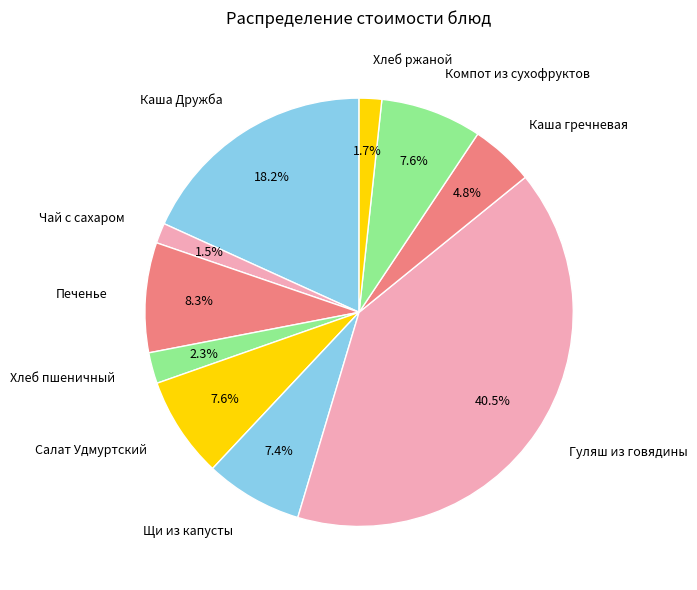

Is there any slice that represents more than half of the pie?

No